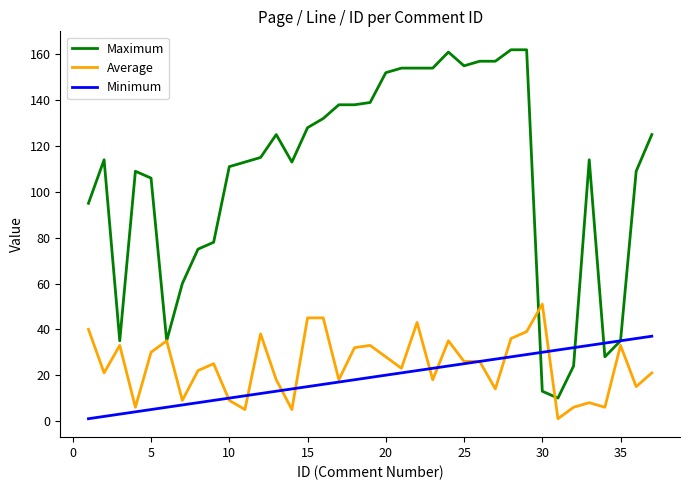

What is the highest value of the Average series?

51